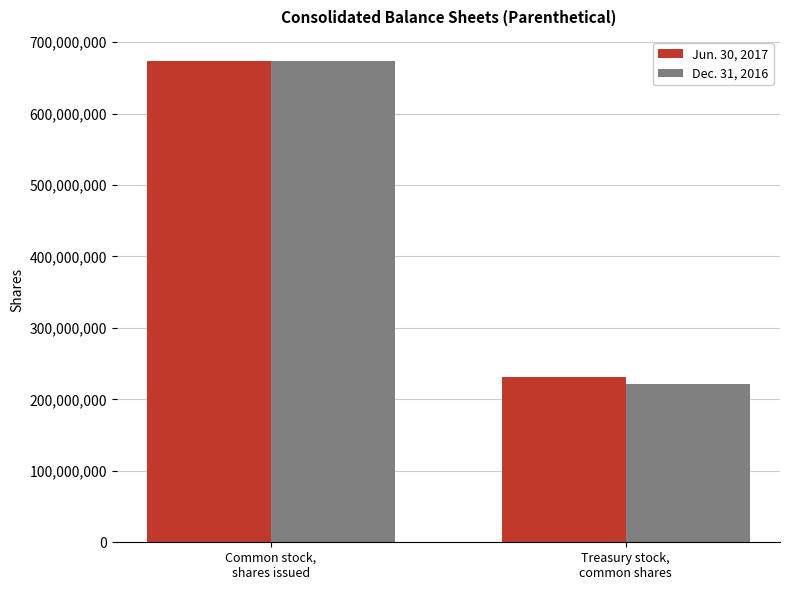

What is the value of the Jun. 30, 2017 bar at the 1st from the left?

673501593